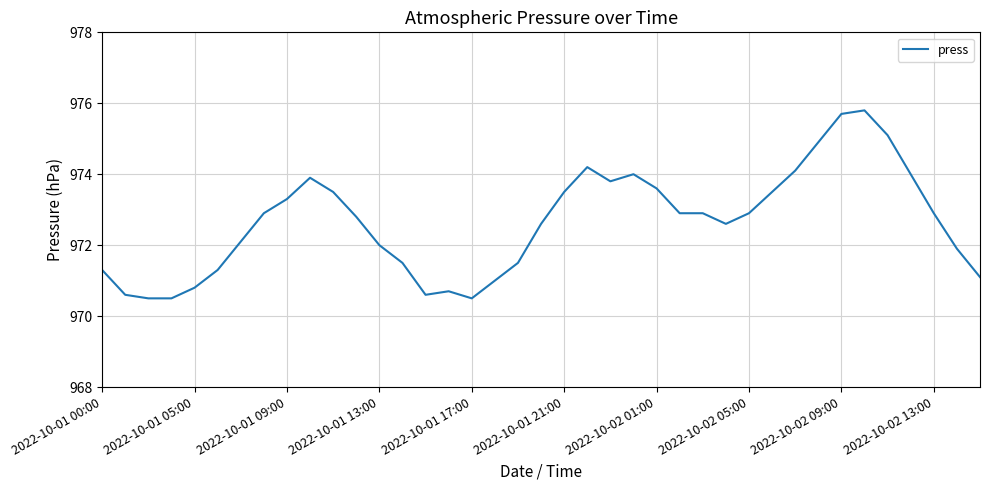

What is the maximum value shown in the chart?

975.8